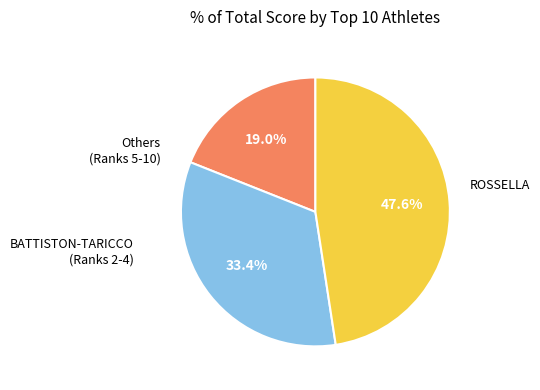

Is there a majority slice in this chart?

No